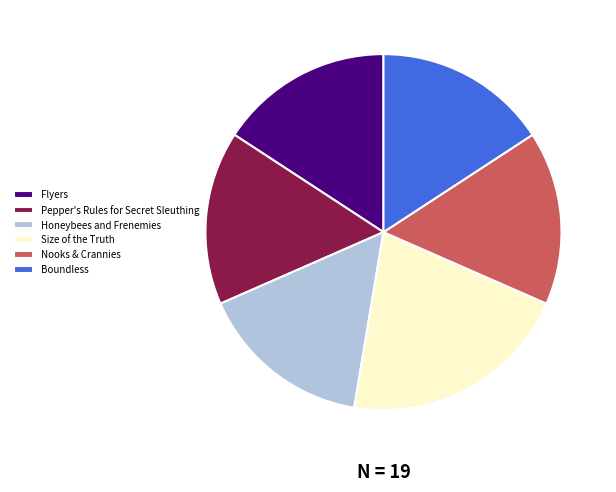

Does Size of the Truth represent more than half of the total?

No